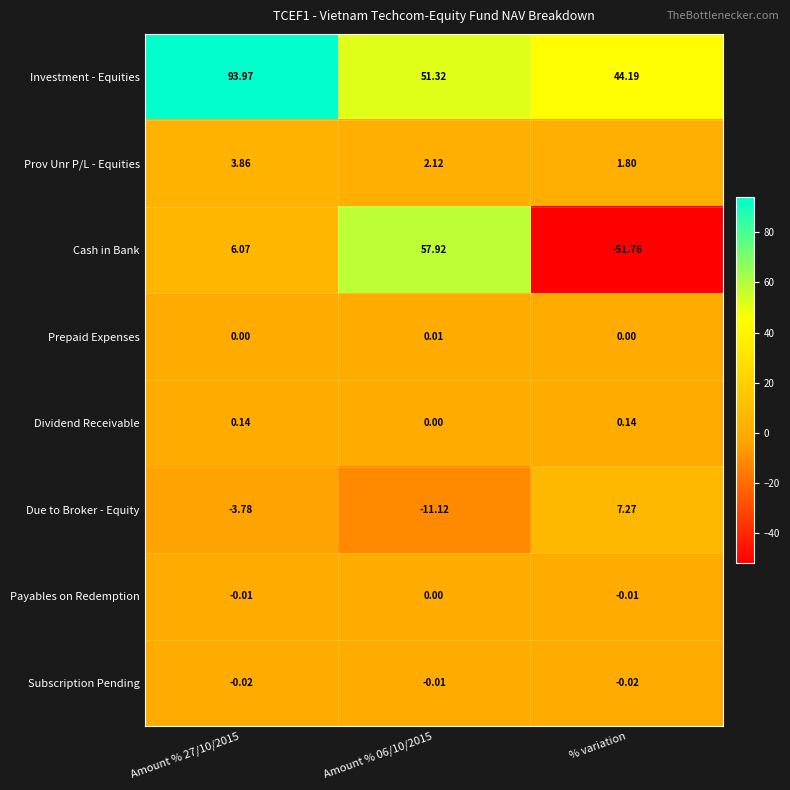

Which category has the highest value in the Due to Broker - Equity series?

% variation